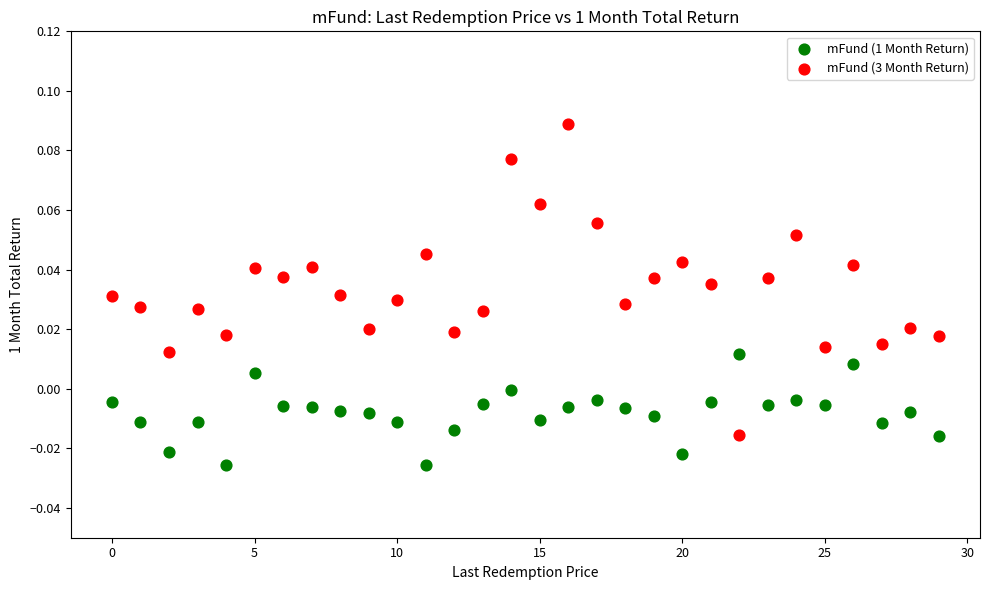

What are all the series names shown in the legend?

mFund (1 Month Return), mFund (3 Month Return)